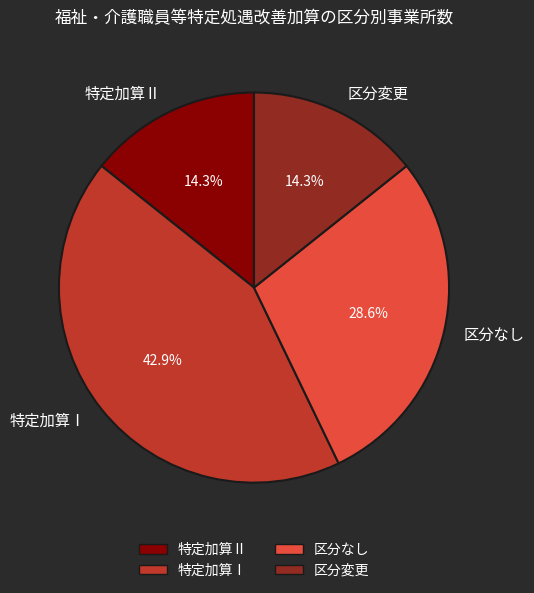

How many slices are in this pie chart?

4